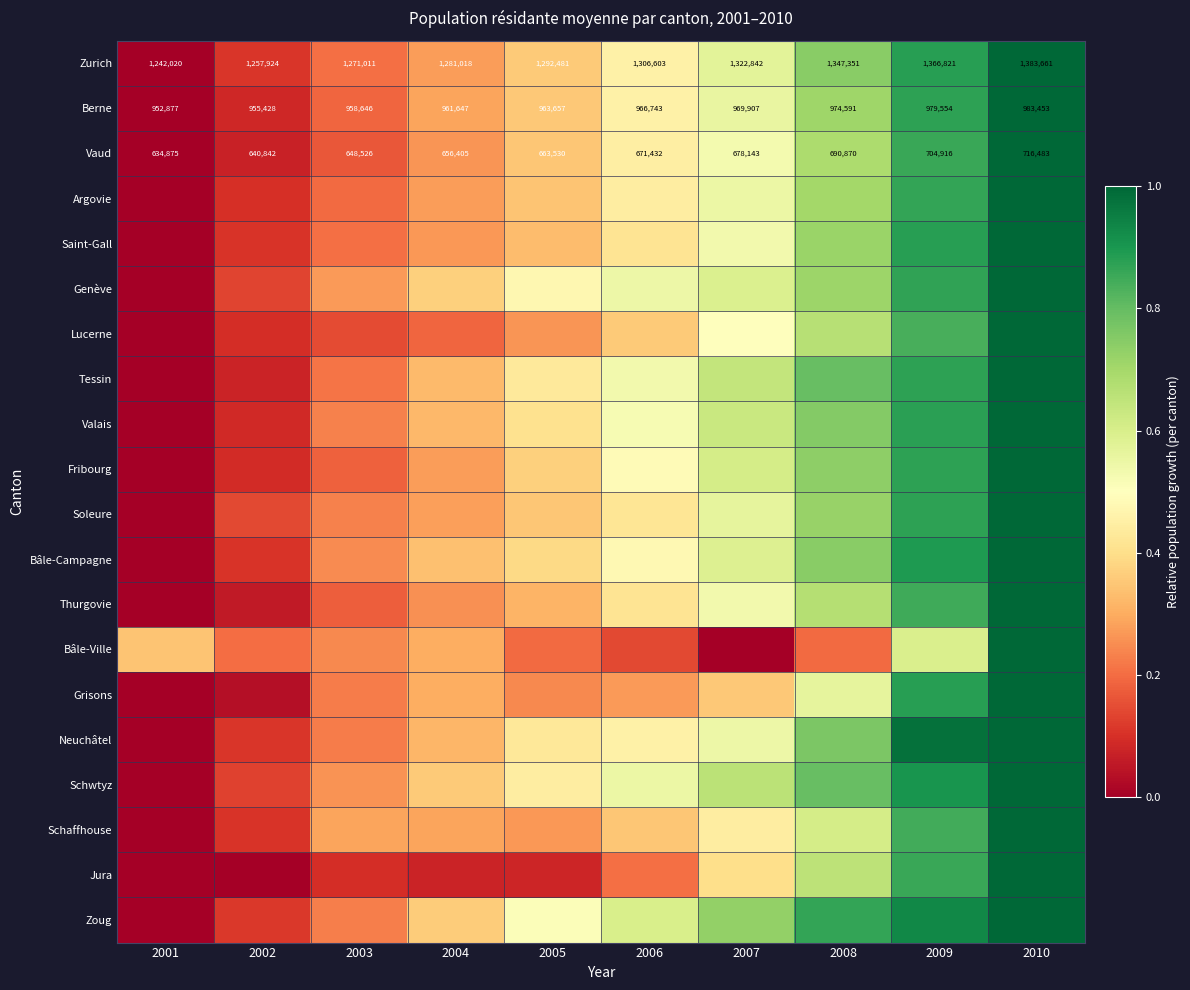

What is the spread (max minus min) of values at 2003?

0.2